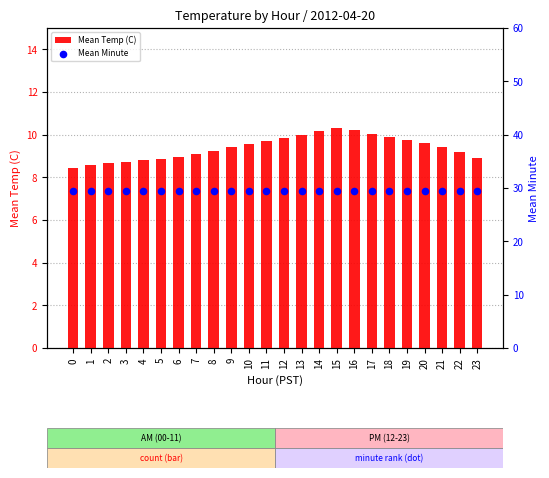

Which series contains the highest Y value?

Mean Minute